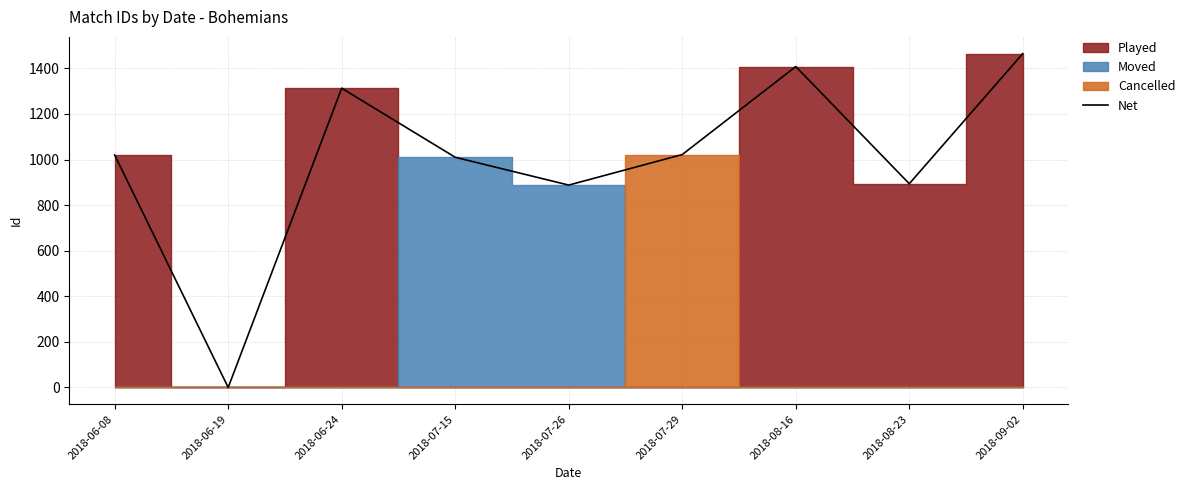

What is the difference between the maximum and minimum values?

1465